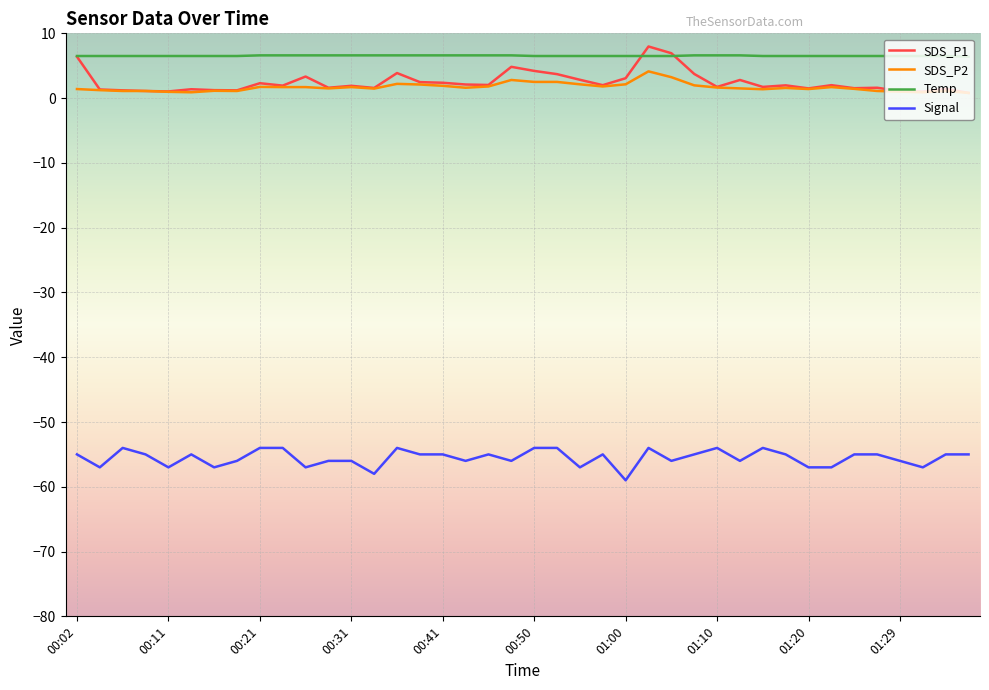

Which series has the largest total across all categories?

Temp